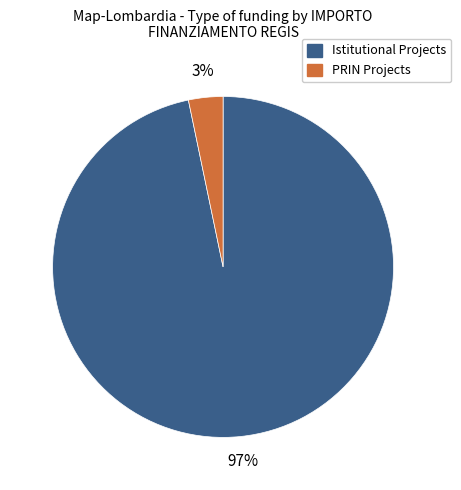

Does any single category account for the majority?

Yes